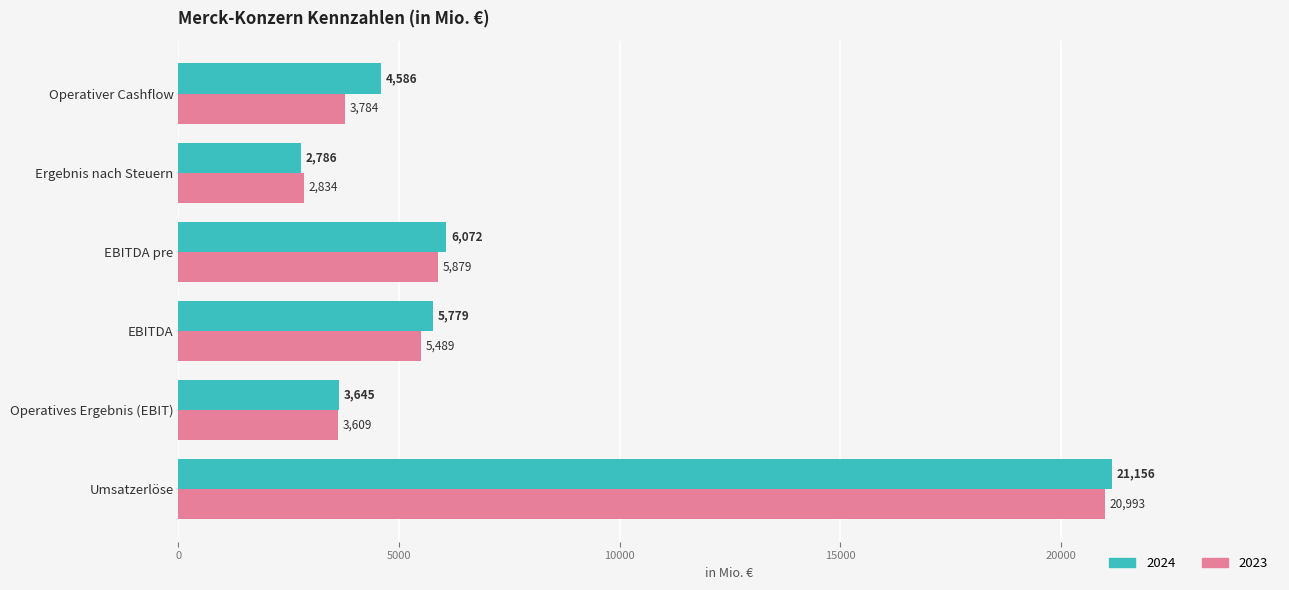

What is the sum of all 2023 values?

42588